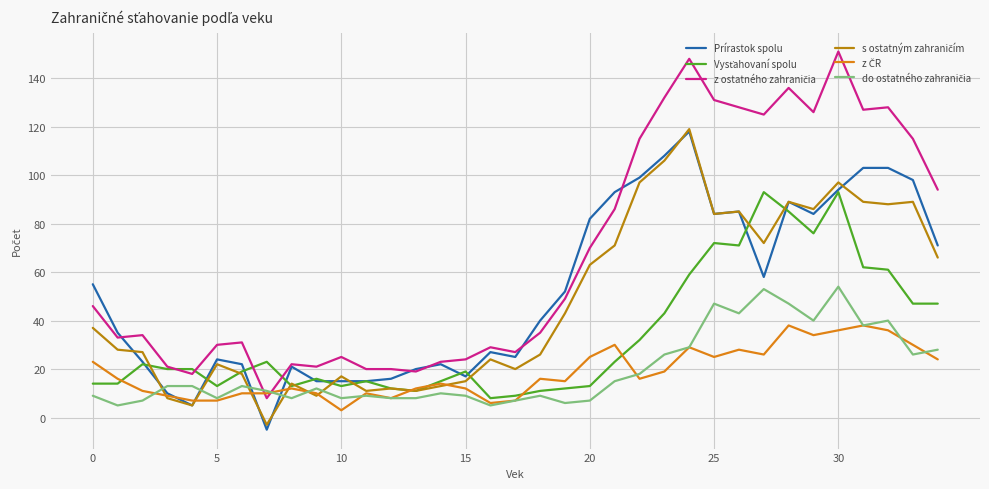

What is the smallest value displayed?

-5